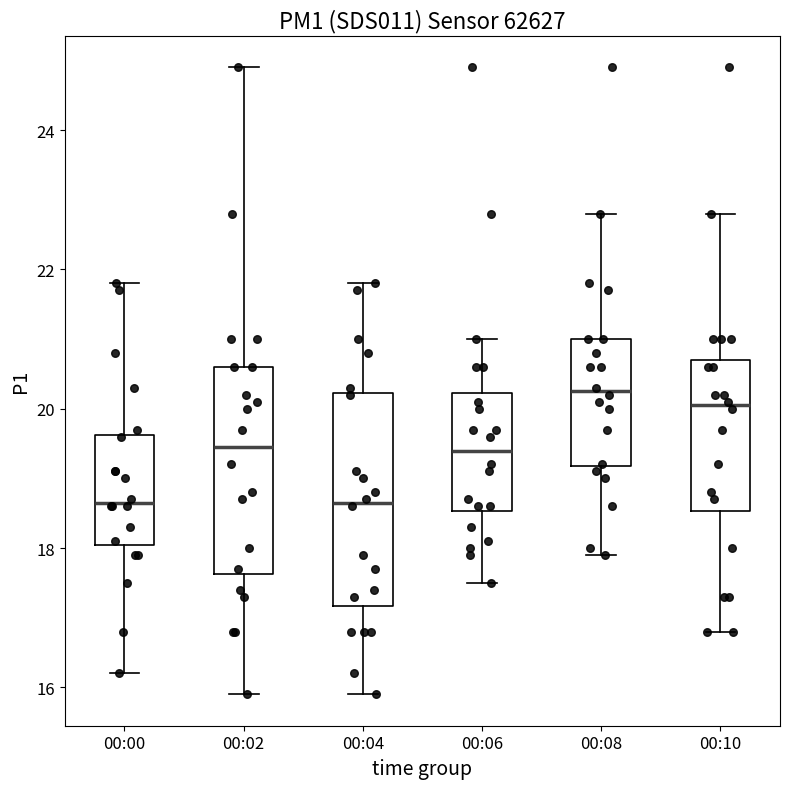

Reading left to right, transcribe this box plot: for each box, give where its median line is, the range the box spans, and where its two whiskers end, as read against the y-axis. The values are not printed on the chart, so give them approximately, as read against the axis.

00:00: median 18.6, box 18.0 to 19.6, whiskers 16.2 to 21.8
00:02: median 19.4, box 17.6 to 20.6, whiskers 16.0 to 25.0
00:04: median 18.6, box 17.2 to 20.2, whiskers 16.0 to 21.8
00:06: median 19.4, box 18.6 to 20.2, whiskers 17.6 to 21.0
00:08: median 20.2, box 19.2 to 21.0, whiskers 18.0 to 22.8
00:10: median 20.0, box 18.6 to 20.8, whiskers 16.8 to 22.8